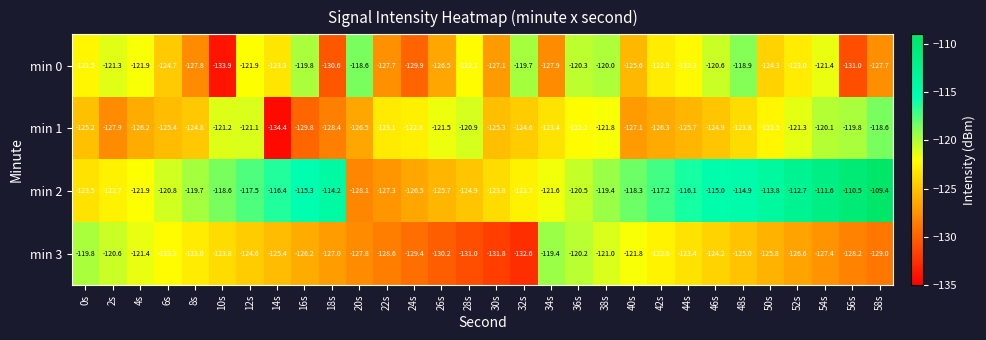

At which category is the sum across all series the highest?

54s